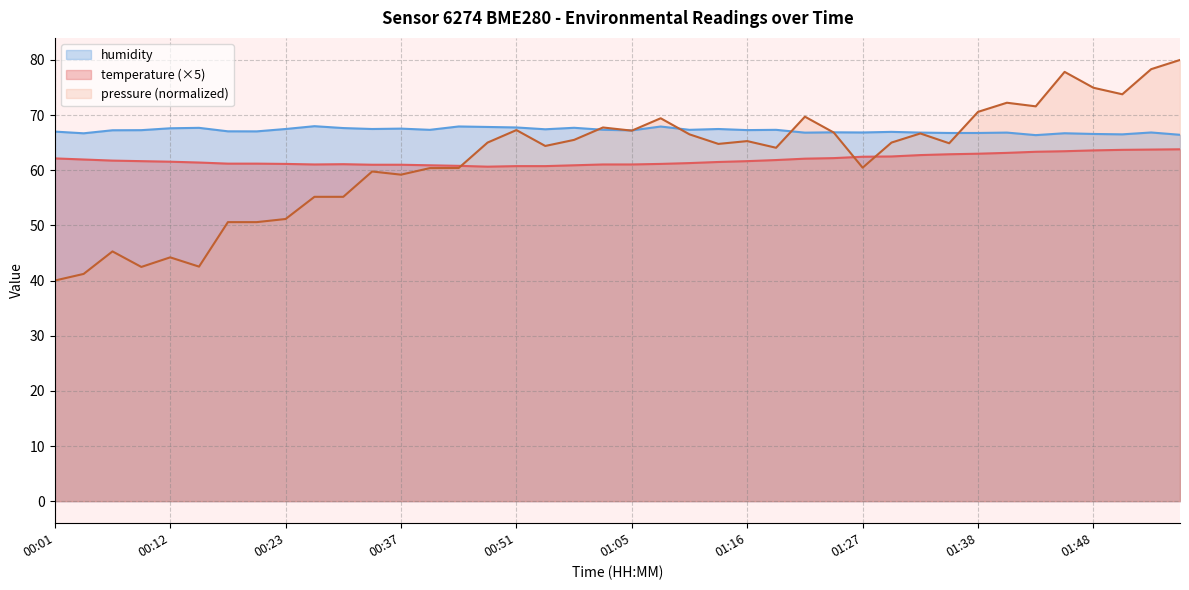

Where does the humidity series first go above 67?

00:01